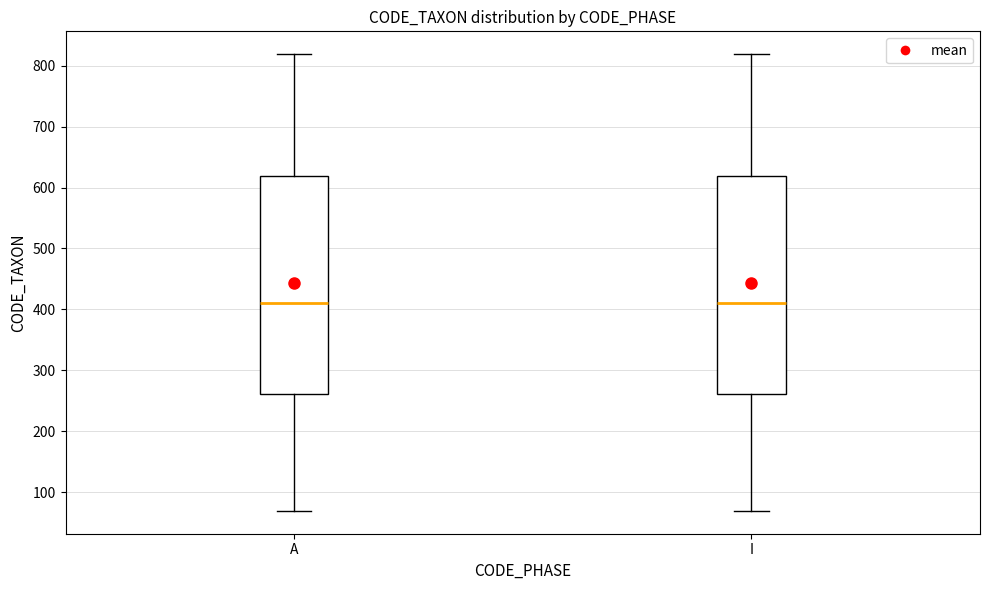

Where does the upper whisker of the box for A end on the y-axis? The values are not printed on the chart, so give them approximately, as read against the axis.

820